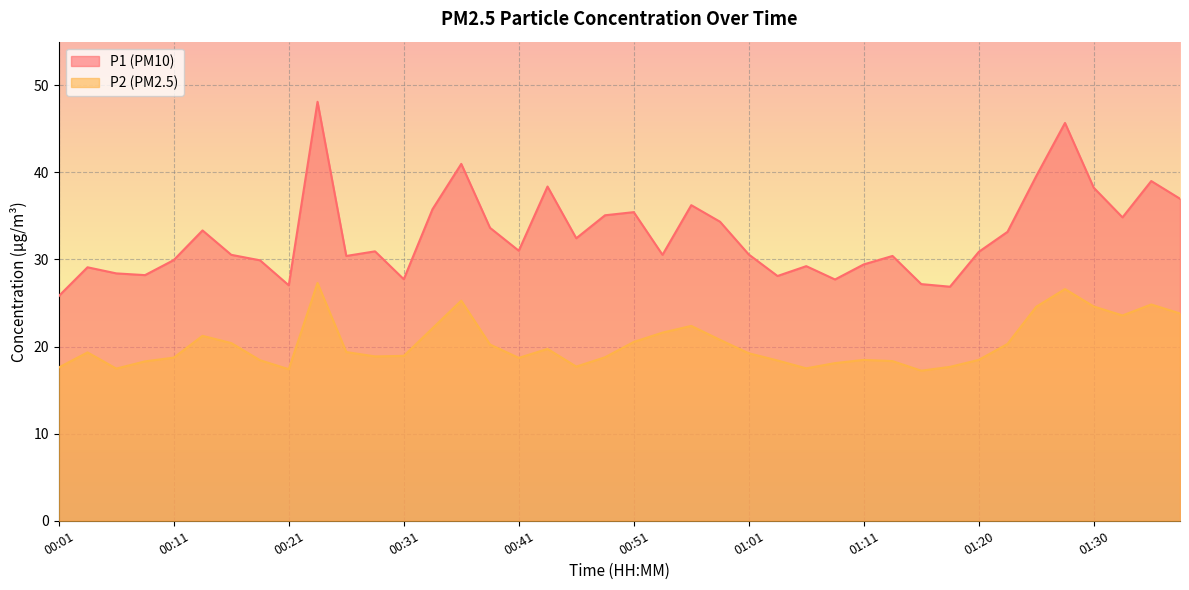

Count the number of categories in the chart.

40